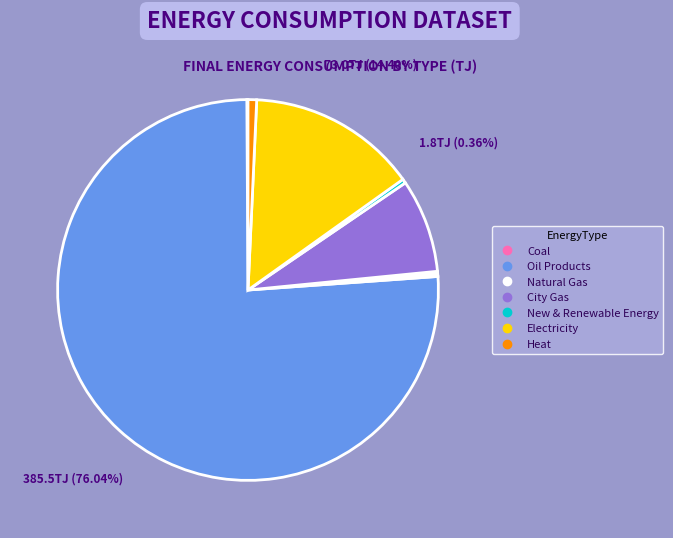

To the nearest percent, what is the difference between the New & Renewable Energy and Electricity slice percentages?

14%